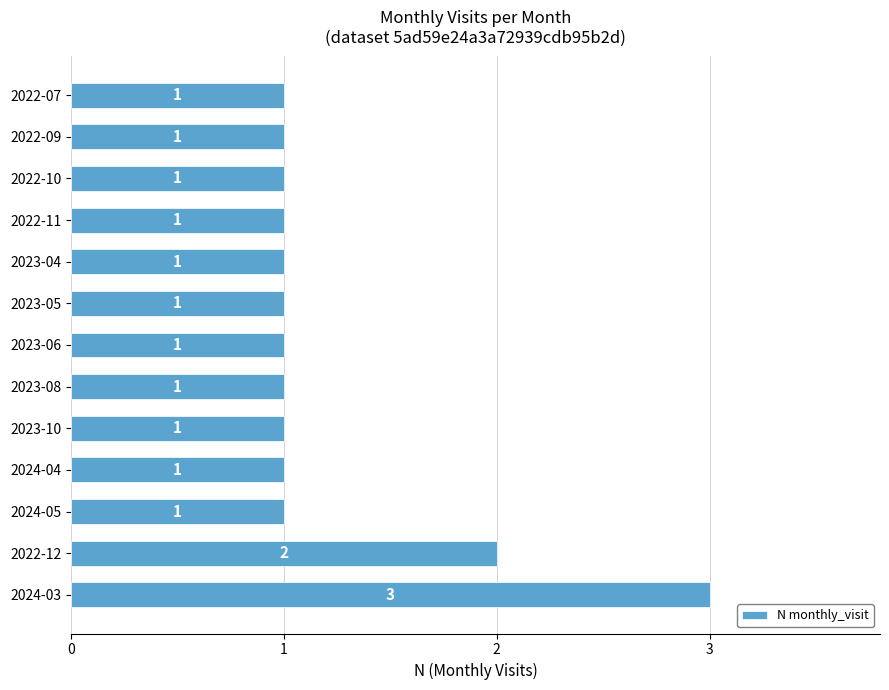

How many values are between 1 and 2?

12